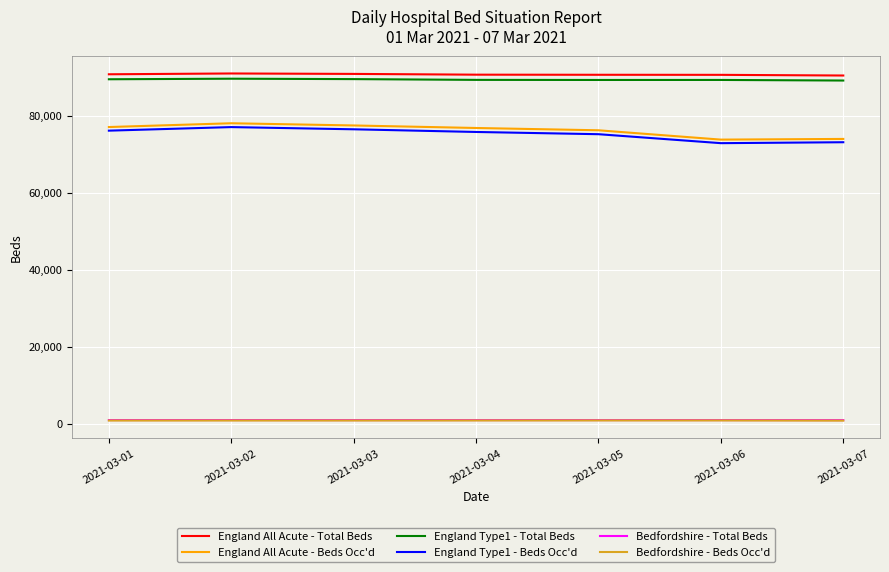

Is the value of Bedfordshire - Beds Occ'd at 2021-03-02 greater than the value of England Type1 - Beds Occ'd at 2021-03-01?

No